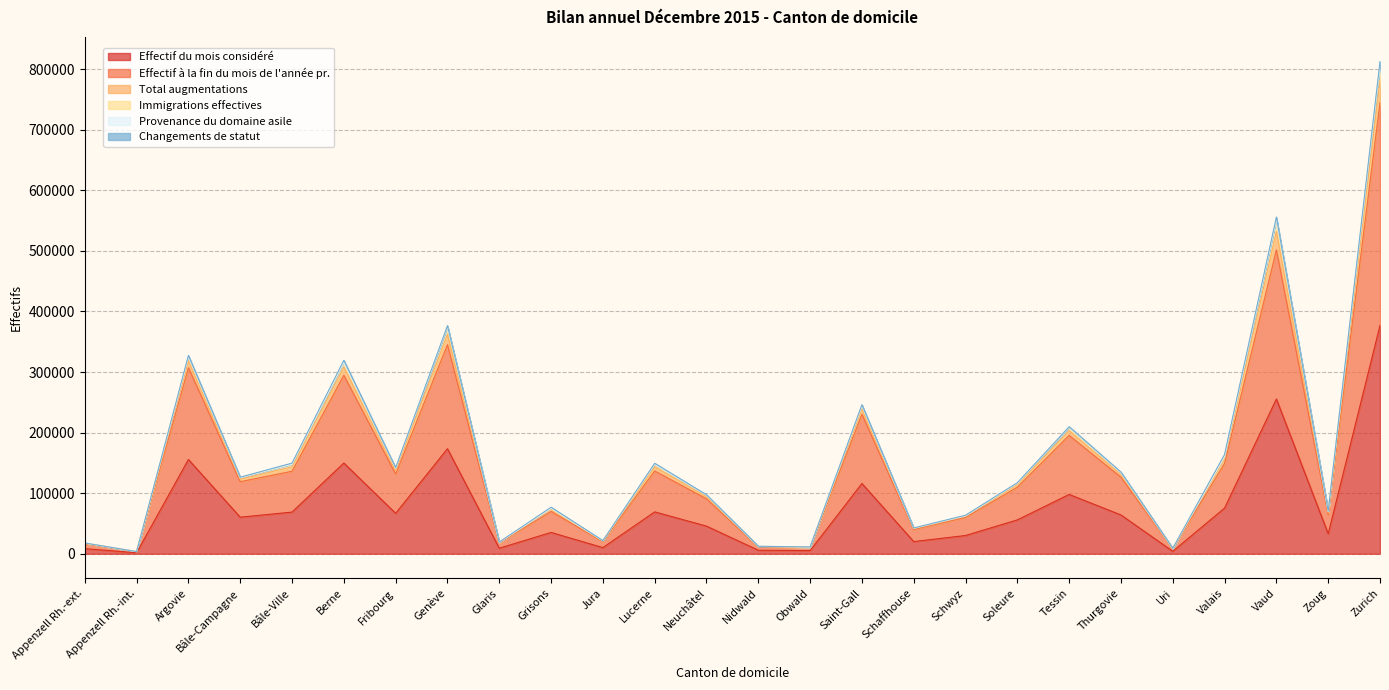

What is the difference between the maximum and minimum values in the Total augmentations series?

802425